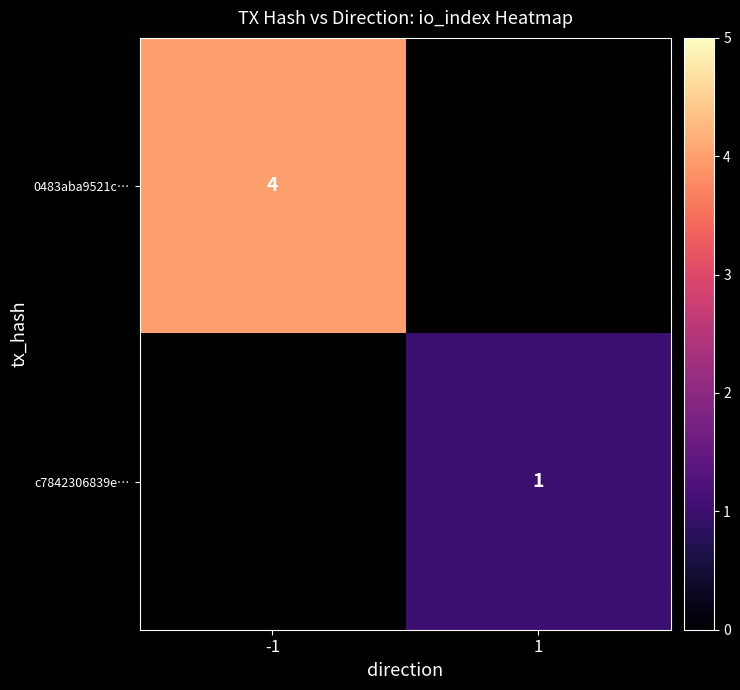

The 0483aba9521c… series shows 6 at -1. True or false?

False